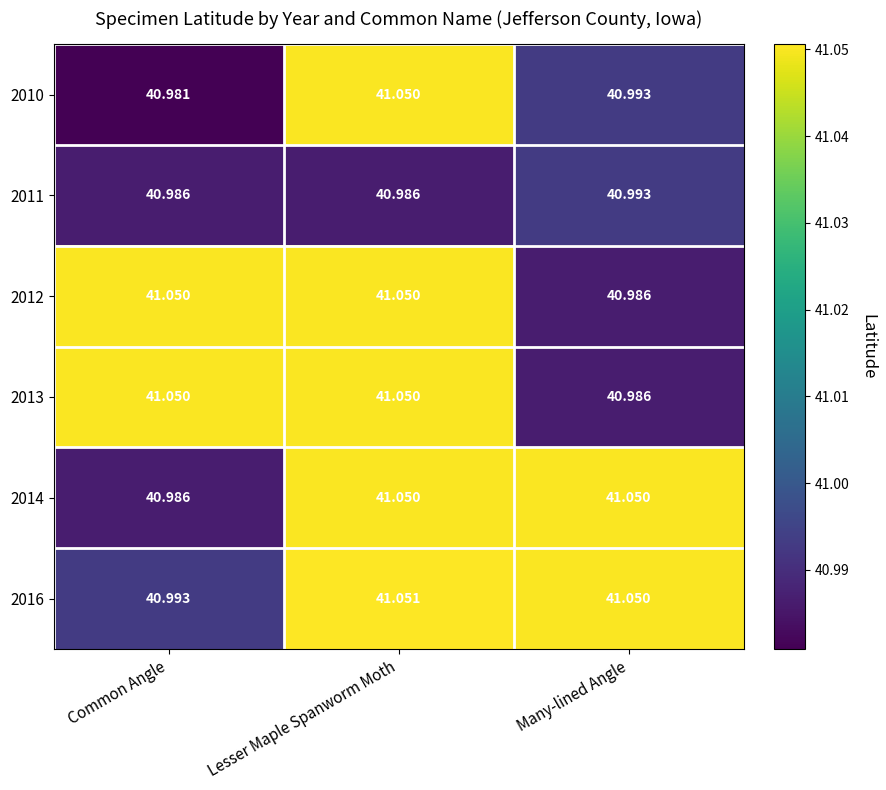

Which category has the lowest value in the 2013 series?

Many-lined Angle